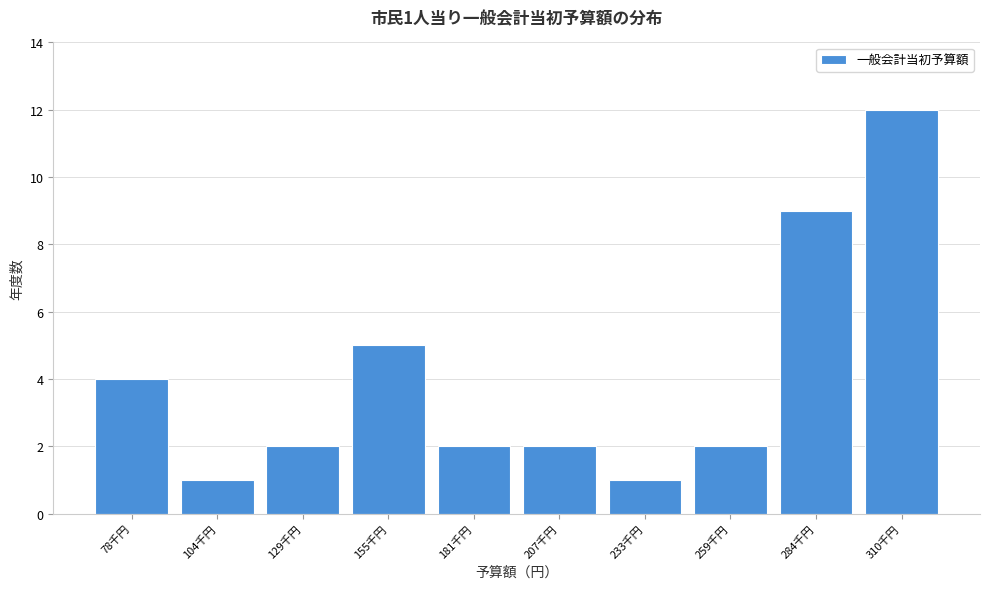

Reading left to right, extract all data points from this chart.

4	1	2	5	2	2	1	2	9	12